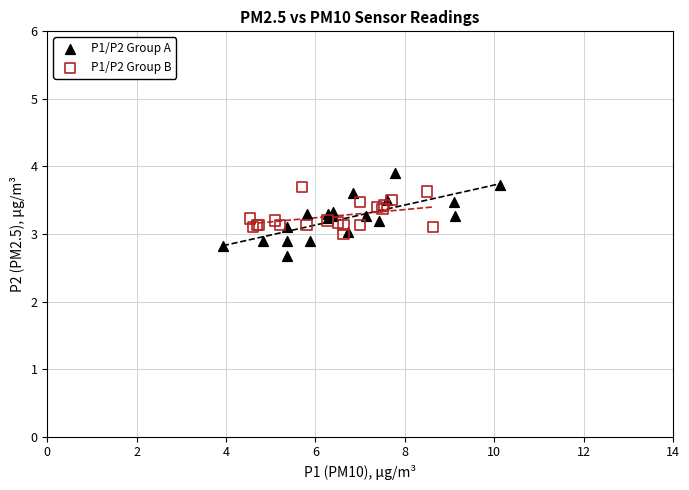

Which series has the widest spread of Y values?

P1/P2 Group A